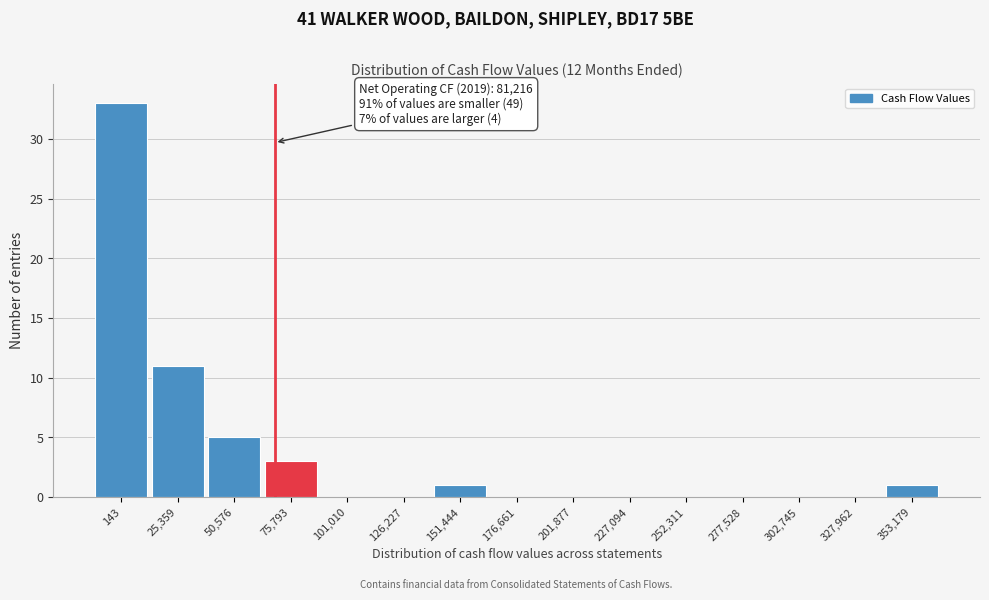

Reading left to right, what are all the values shown in this chart?

143=33	25,359=11	50,576=5	75,793=3	101,010=0	126,227=0	151,444=1	176,661=0	201,877=0	227,094=0	252,311=0	277,528=0	302,745=0	327,962=0	353,179=1